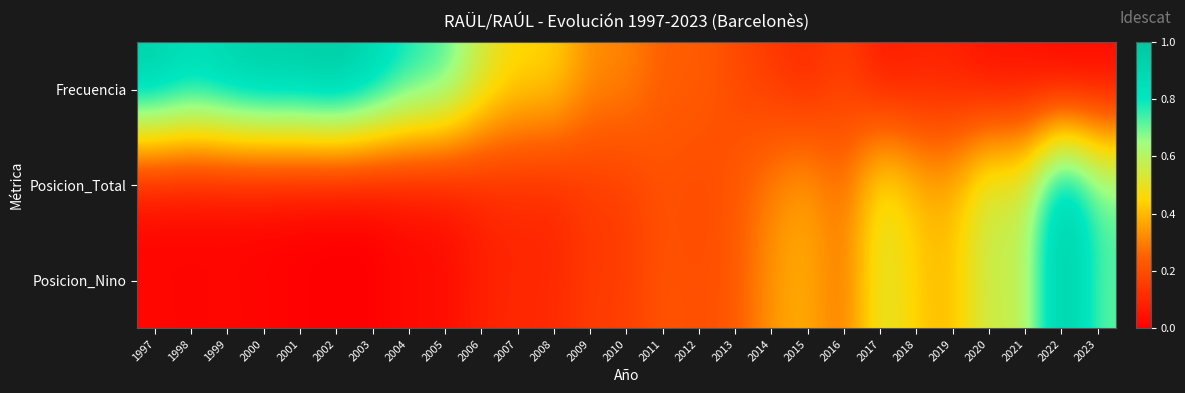

Which label corresponds to the largest value in the chart?

2002